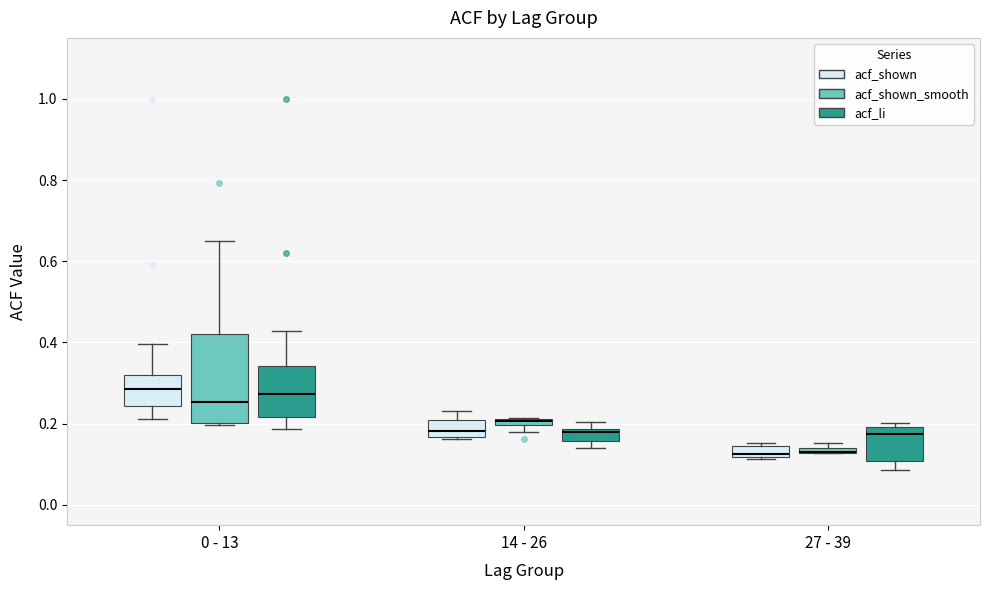

Which box is the tallest, from its lower edge to its upper edge?

0 - 13 (acf_shown_smooth)